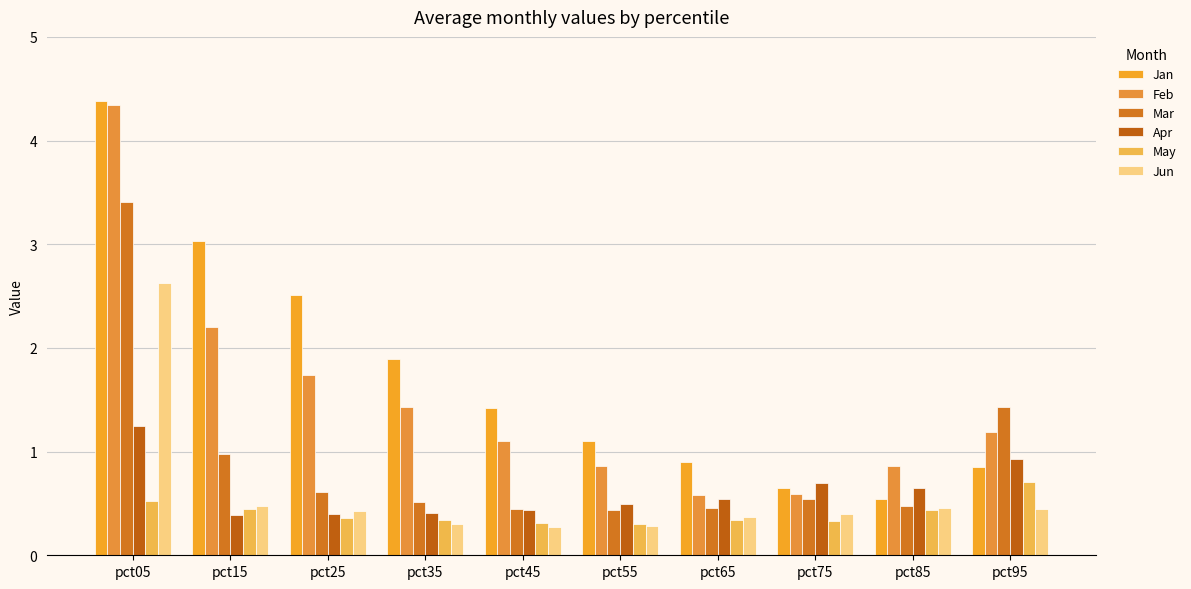

What is the value of the Jan bar at the 6th from the left?

1.1